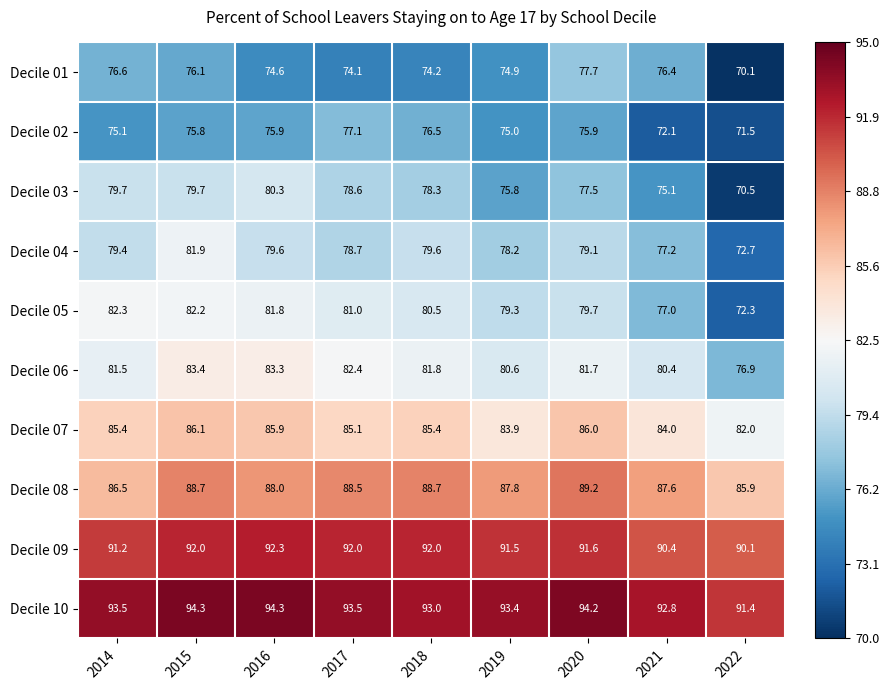

Rank the series by their maximum value, from highest to lowest.

Decile 10, Decile 09, Decile 08, Decile 07, Decile 06, Decile 05, Decile 04, Decile 03, Decile 01, Decile 02